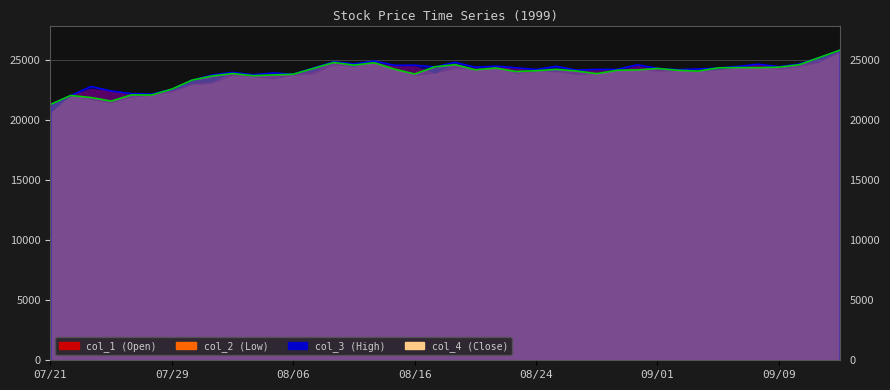

At which label is col_2 closest to 23575?

1999/08/02